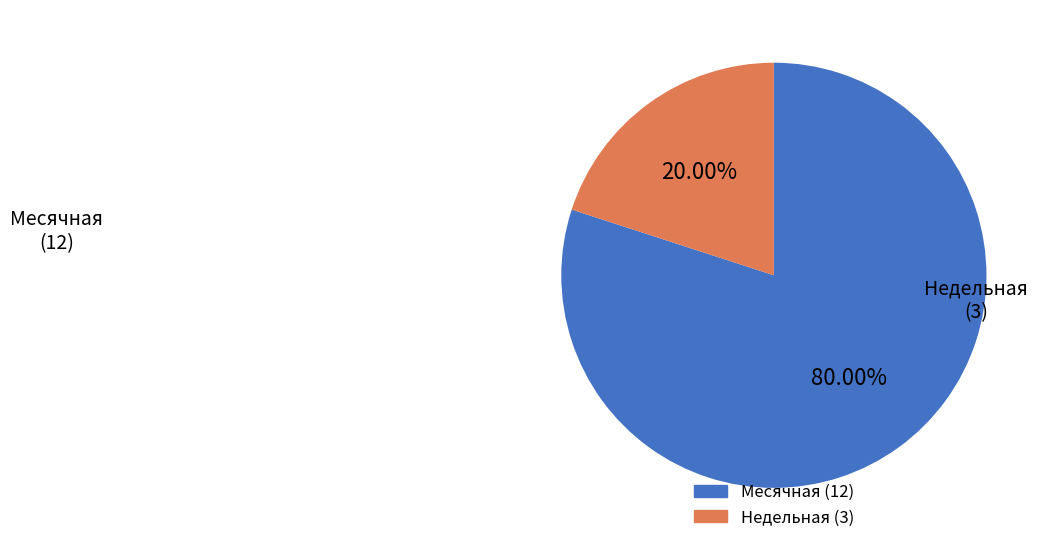

To the nearest percent, what is the combined percentage of Месячная and Недельная?

100%